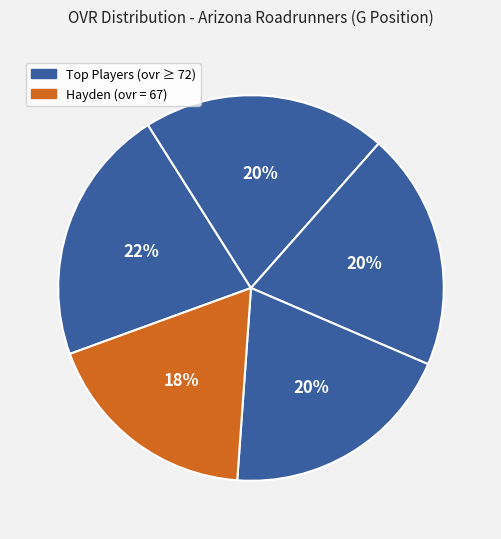

How many slices are in this pie chart?

5